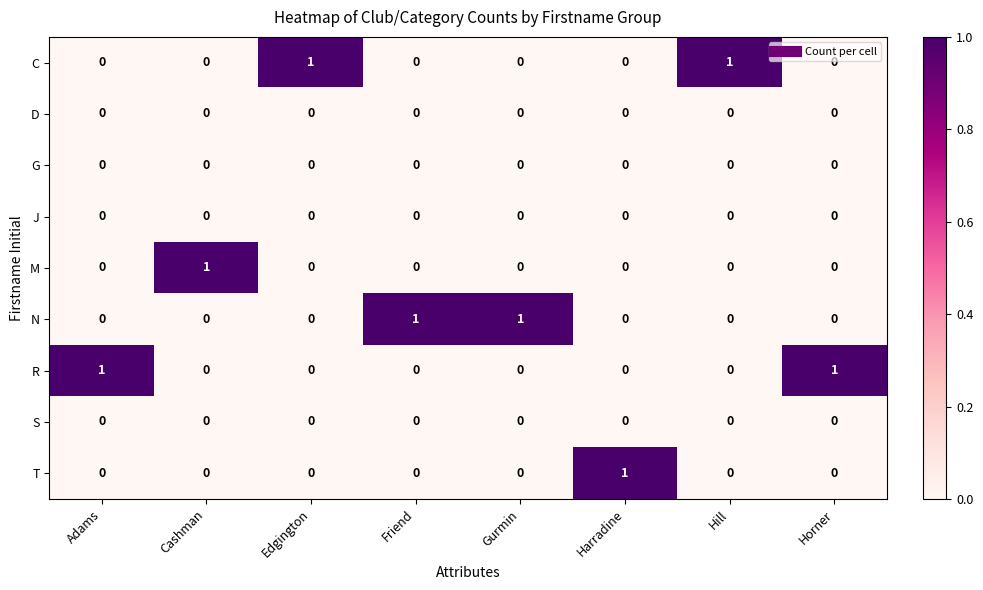

Is the value of N at Friend greater than the value of C at Cashman?

Yes